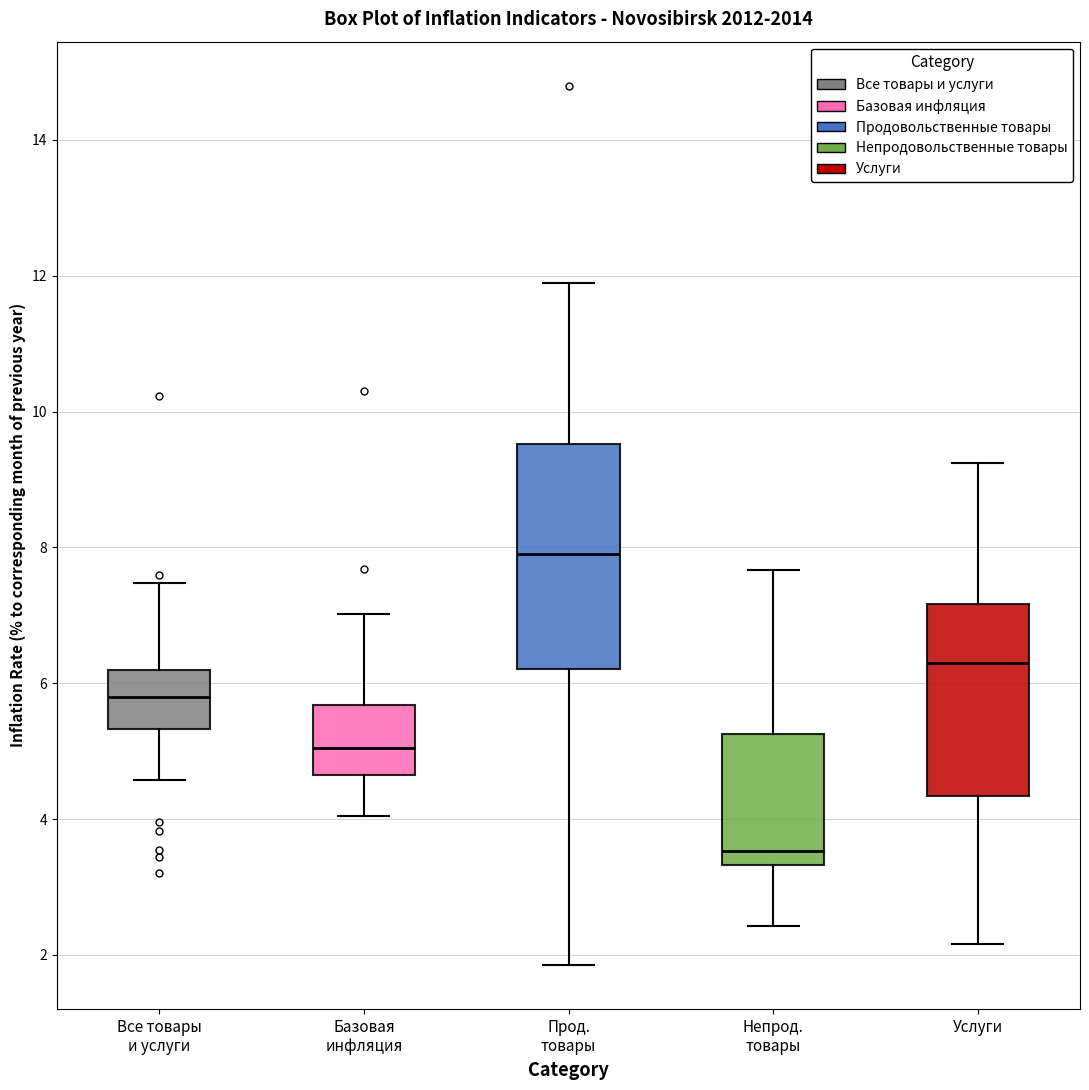

Reading left to right, read every box against the y-axis: the position of its median line, the range the box covers, and the ends of its whiskers. The values are not printed on the chart, so give them approximately, as read against the axis.

Все товары и услуги: median 5.8, box 5.4 to 6.2, whiskers 4.6 to 7.4
Базовая инфляция: median 5.0, box 4.6 to 5.6, whiskers 4.0 to 7.0
Прод. товары: median 8.0, box 6.2 to 9.6, whiskers 1.8 to 11.8
Непрод. товары: median 3.6, box 3.4 to 5.2, whiskers 2.4 to 7.6
Услуги: median 6.4, box 4.4 to 7.2, whiskers 2.2 to 9.2